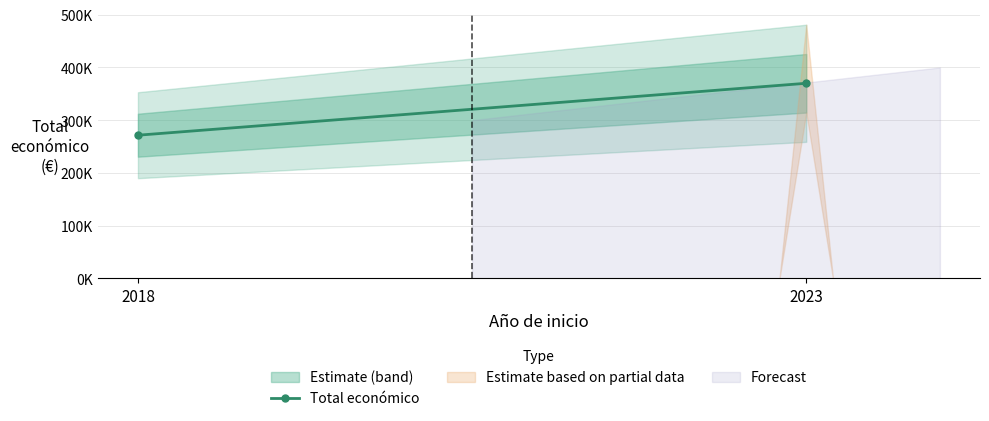

Is it true that the value at 2018 is 271552?

True